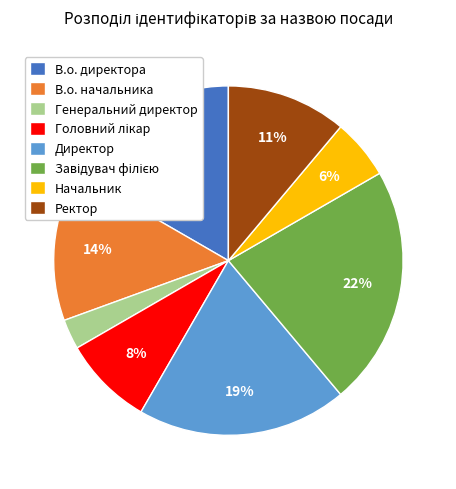

What is the ratio of the value at Ректор to the value at Директор?

0.6